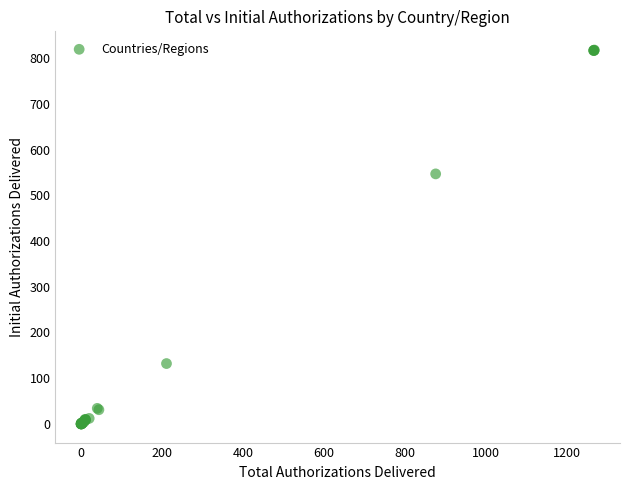

What Y value in the scatter plot is closest to 409?

547